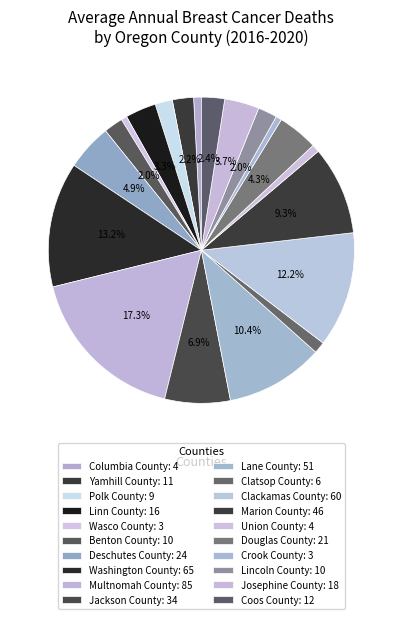

What percentage is NOT represented by Multnomah County?

82.7%